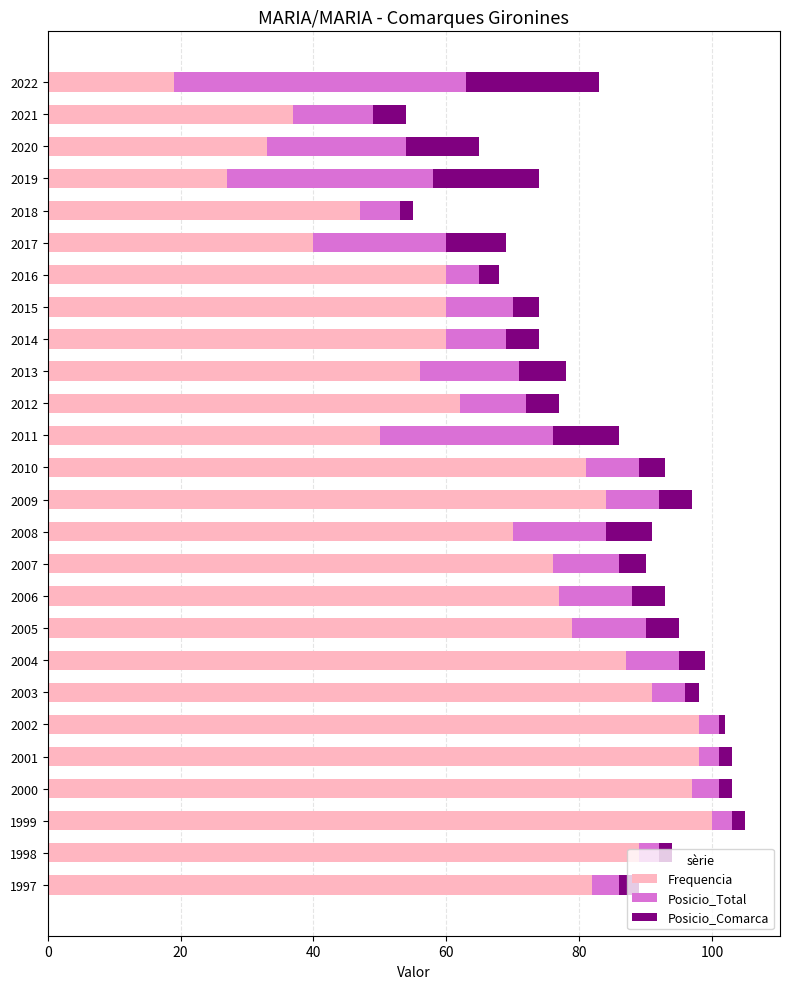

What is the total value across all series at 2016?

68